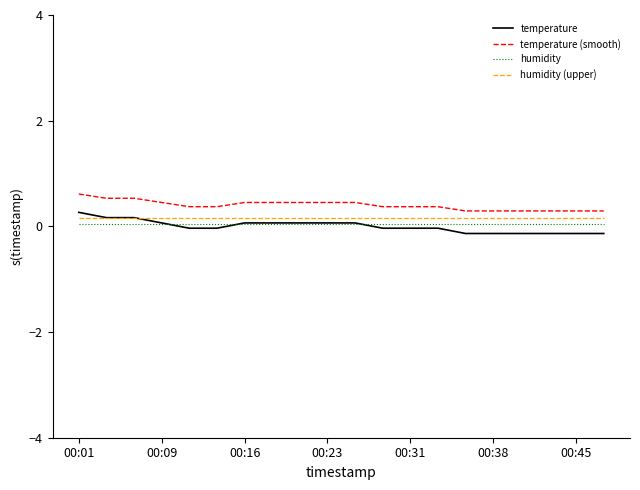

What is the highest value of the temperature series?

0.3